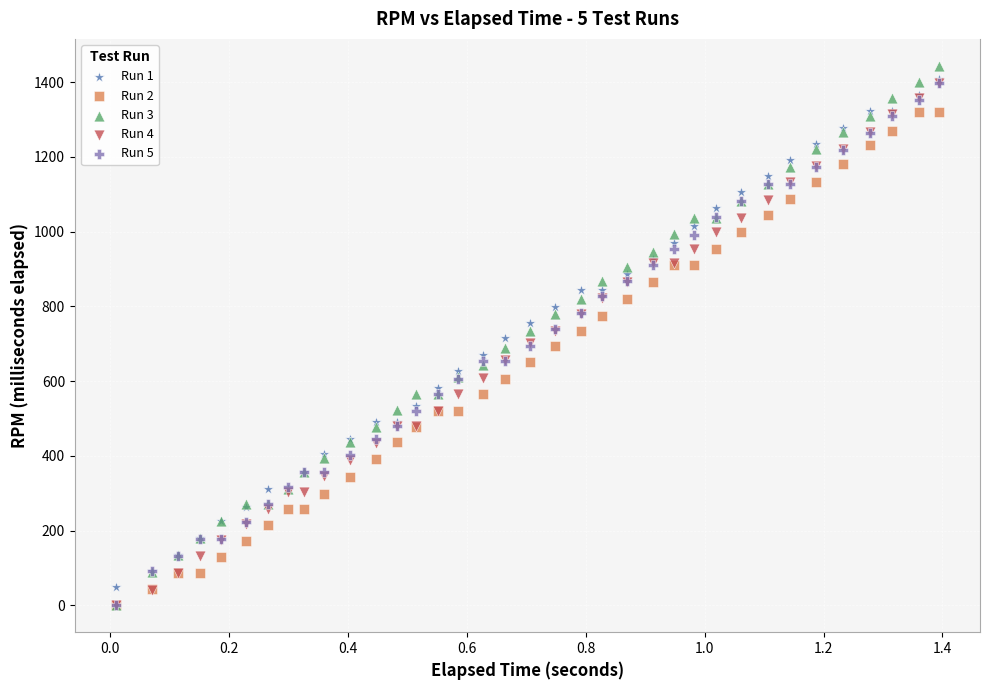

Which series reaches the maximum Y coordinate?

Run 3